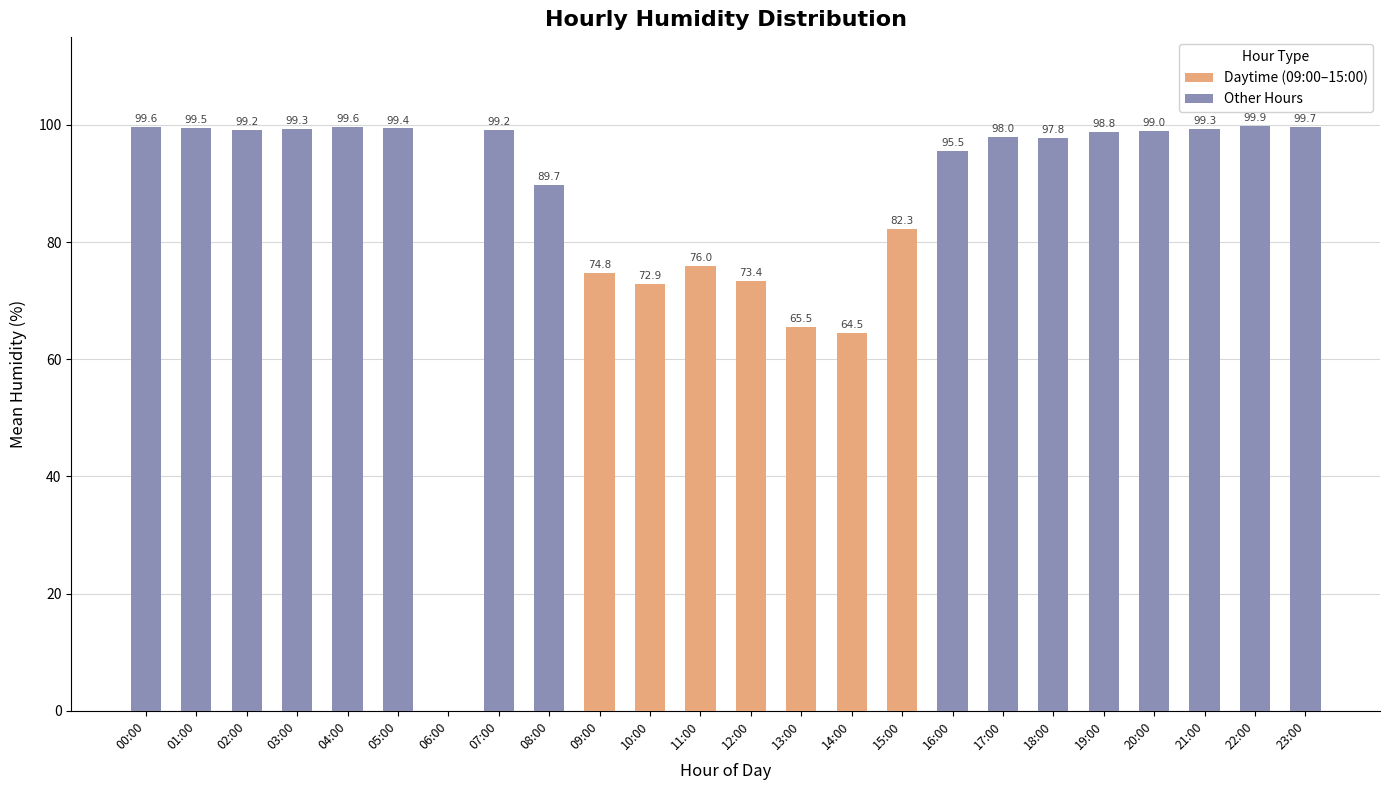

Reading left to right, extract all data points from this chart.

00:00=99.6	01:00=99.5	02:00=99.2	03:00=99.3	04:00=99.6	05:00=99.4	06:00=0.0	07:00=99.2	08:00=89.7	09:00=74.8	10:00=72.9	11:00=76.0	12:00=73.4	13:00=65.5	14:00=64.5	15:00=82.3	16:00=95.5	17:00=98.0	18:00=97.8	19:00=98.8	20:00=99.0	21:00=99.3	22:00=99.9	23:00=99.7